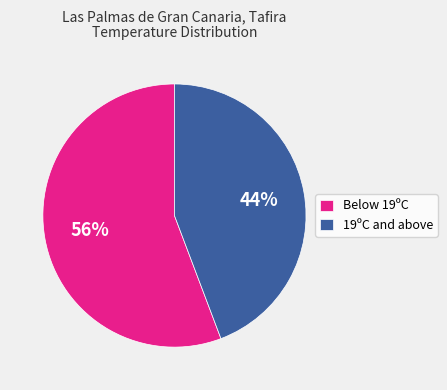

How many segments does this pie chart have?

2